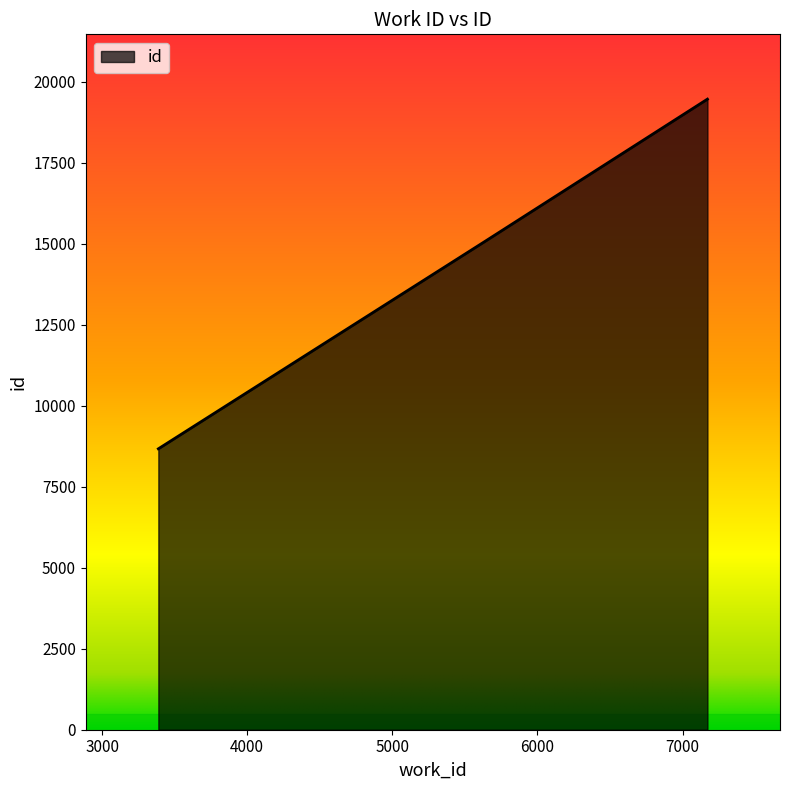

What is the maximum value shown in the chart?

19462